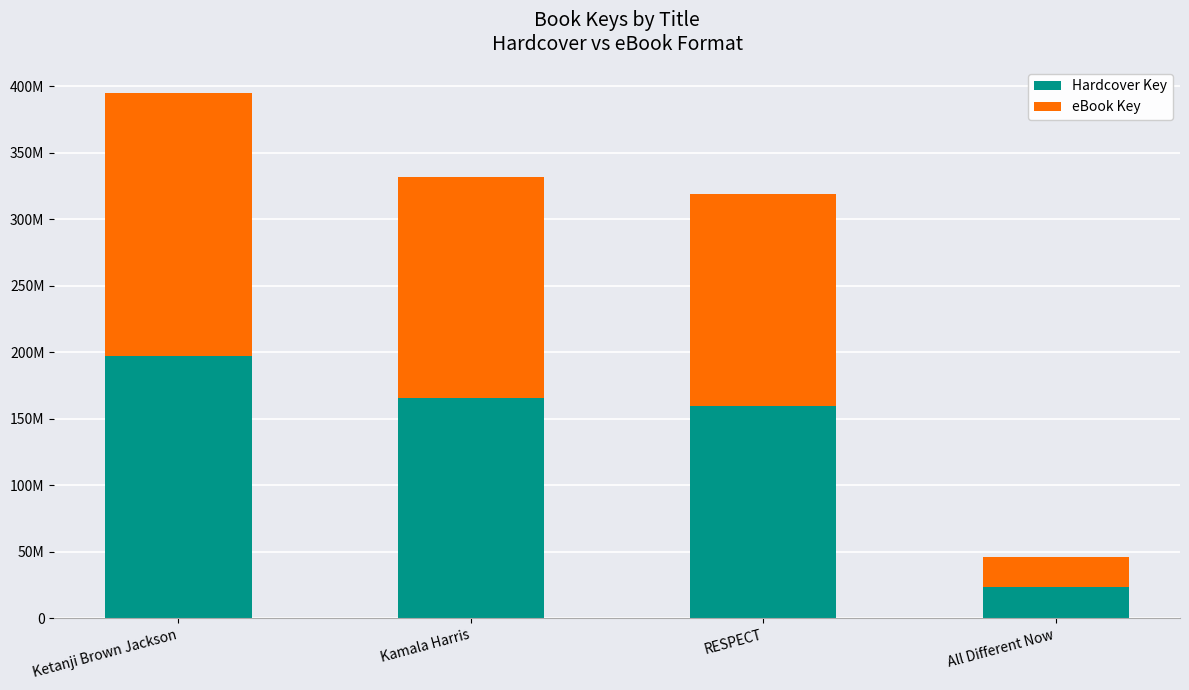

What are all the series names shown in the legend?

Hardcover Key, eBook Key